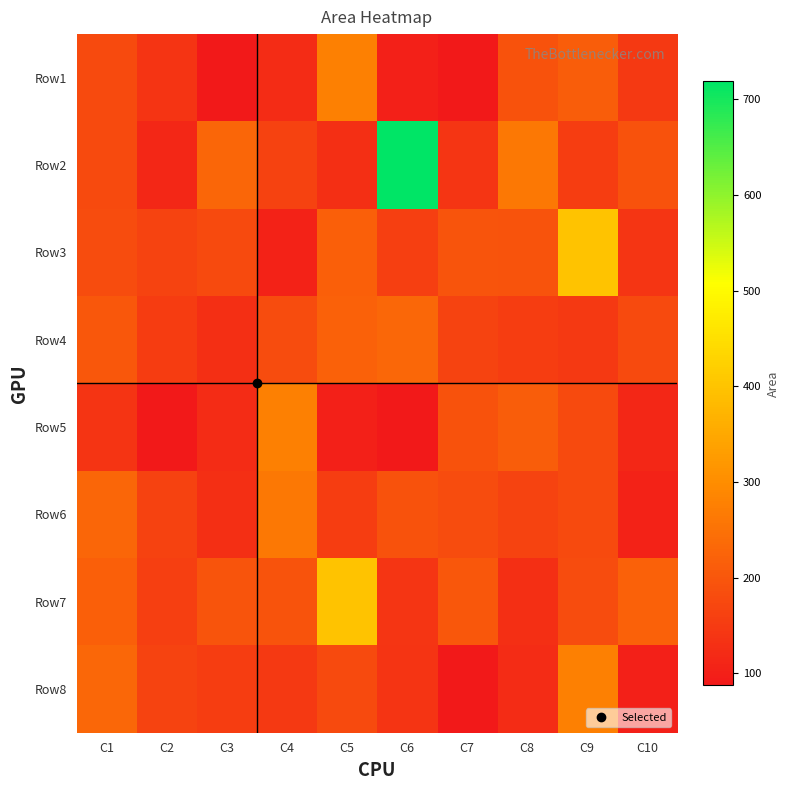

At how many categories does at least one series exceed 520?

1